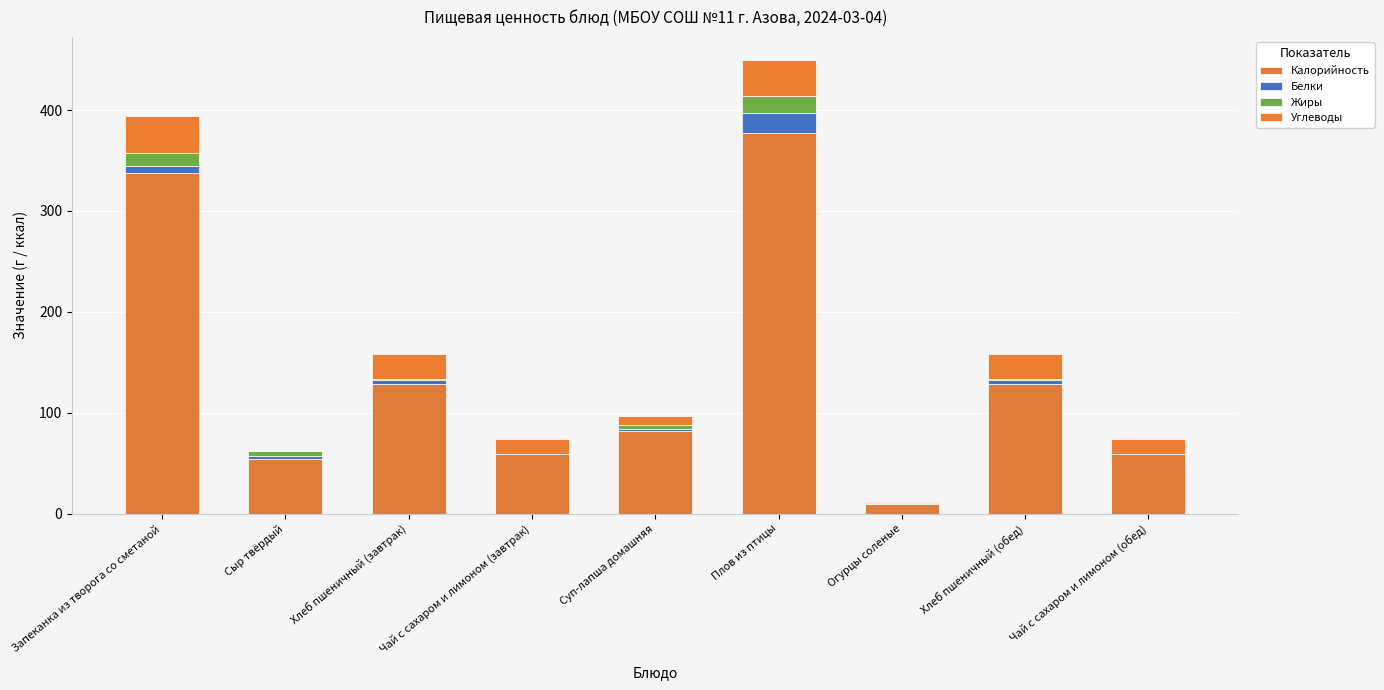

What position from the left is Огурцы соленые?

7